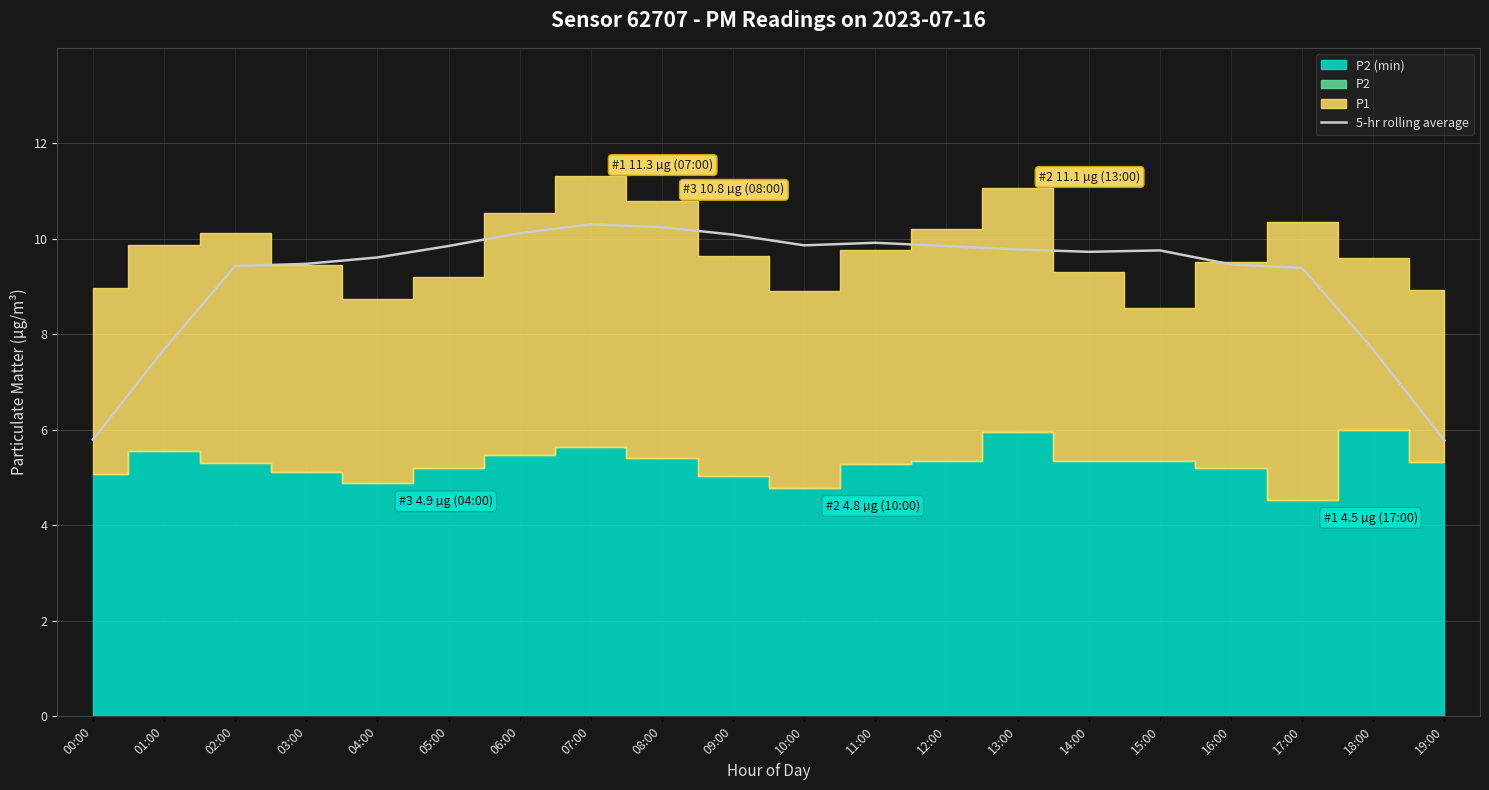

True or false: the data shows 9.9 at 11:00.

True